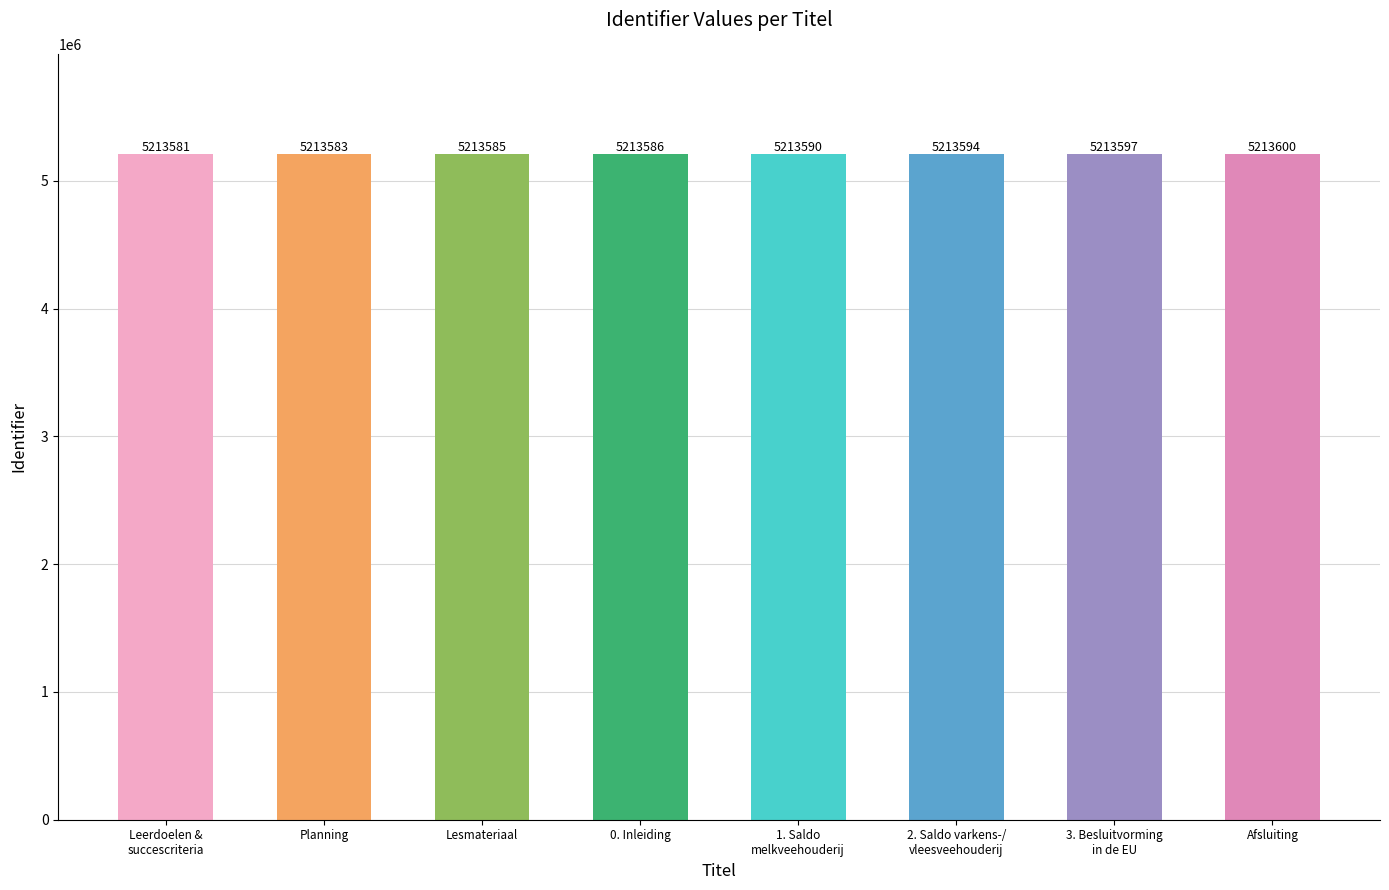

How many distinct data groups are displayed?

1